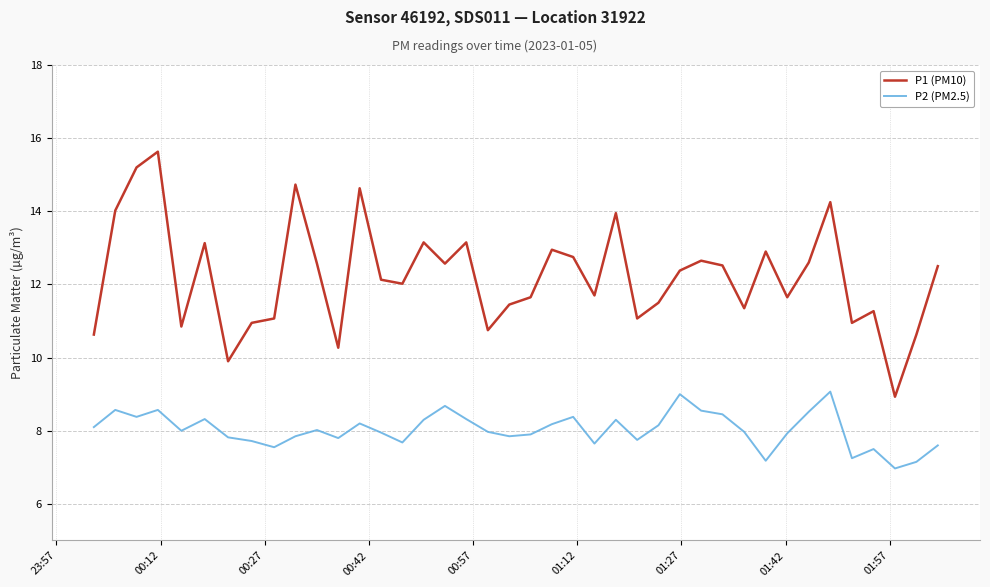

True or false: P1 (PM10) and P2 (PM2.5) intersect in this chart.

False